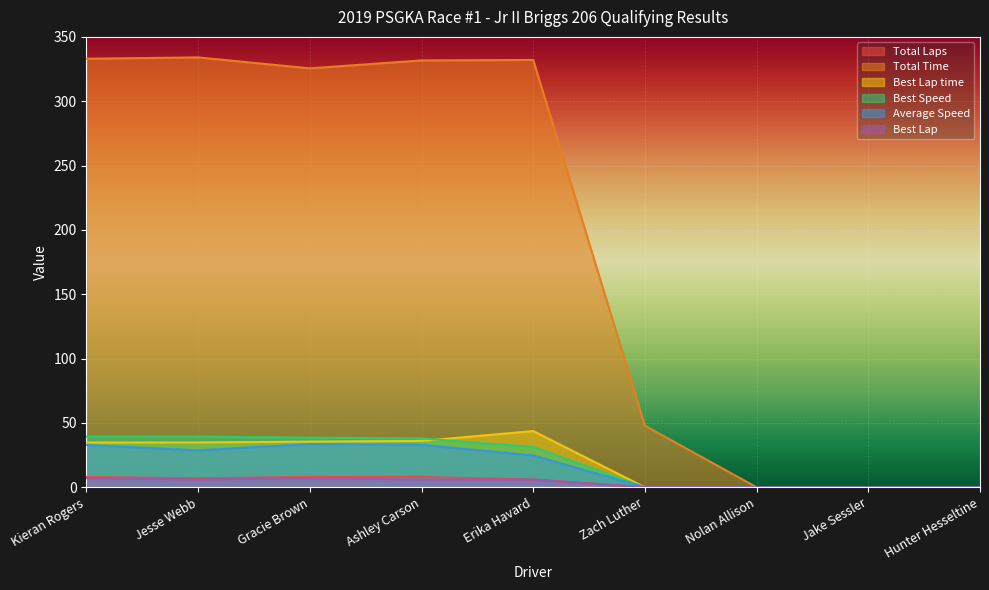

Does the chart display data point markers on the line(s)?

No